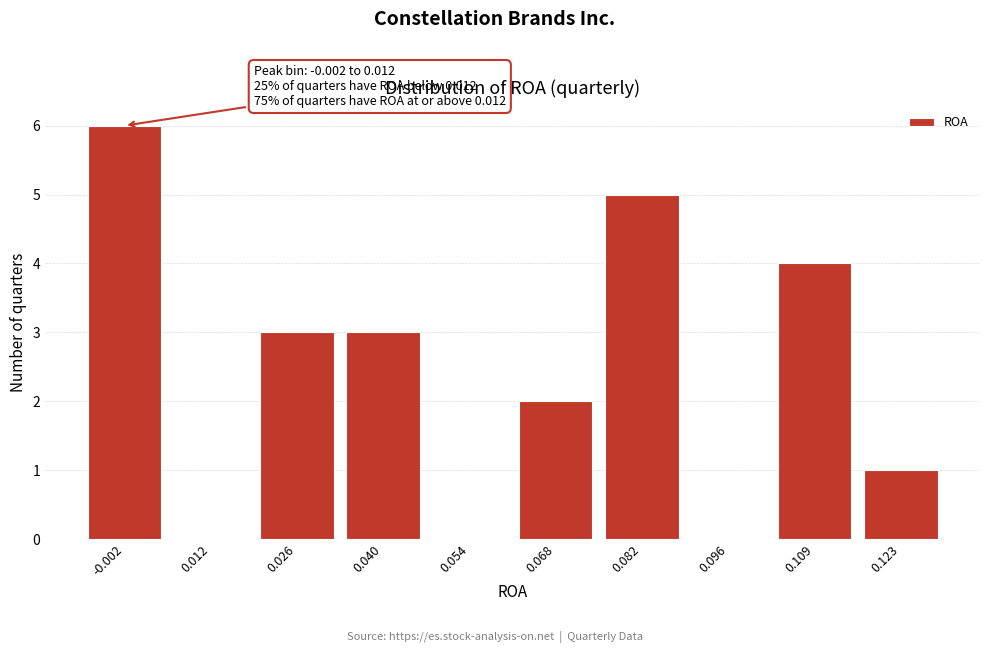

Reading right to left, what are all the values shown in this chart?

0.123=1	0.109=4	0.096=0	0.082=5	0.068=2	0.054=0	0.040=3	0.026=3	0.012=0	-0.002=6